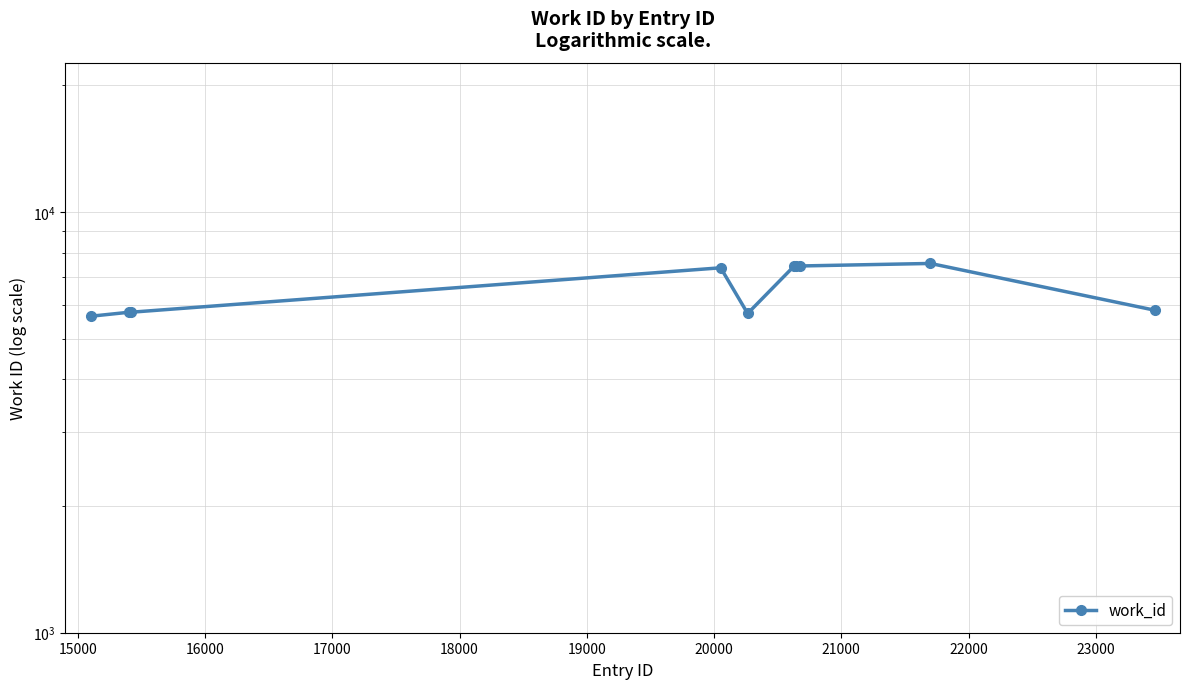

Count the number of data series in this chart.

1